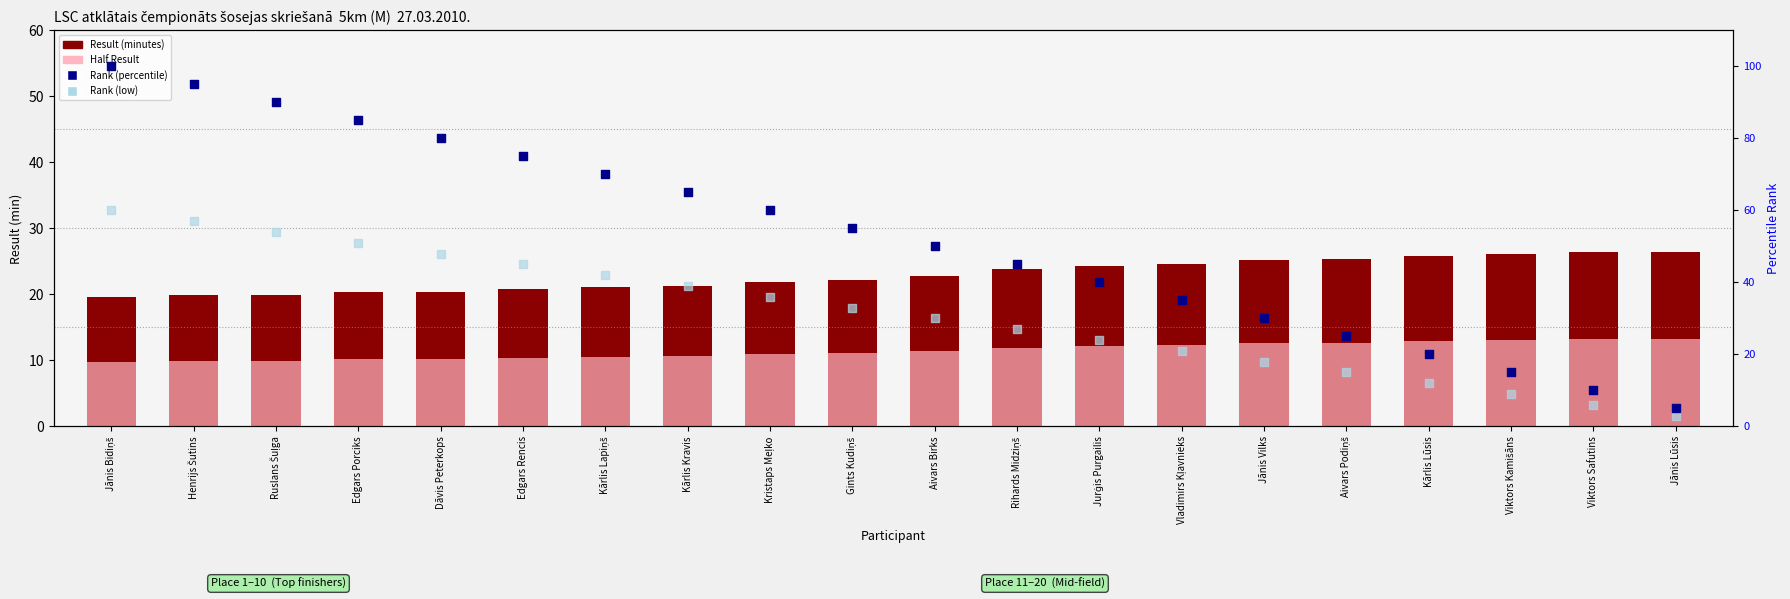

What is the total value across all series at Edgars Rencis?

151.3